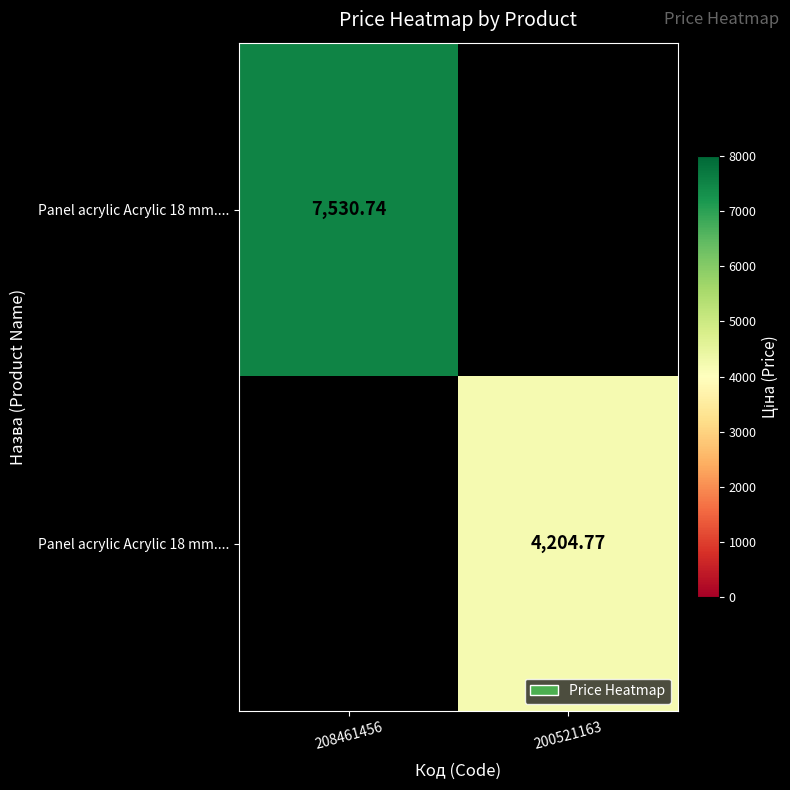

Count the number of categories in the chart.

2